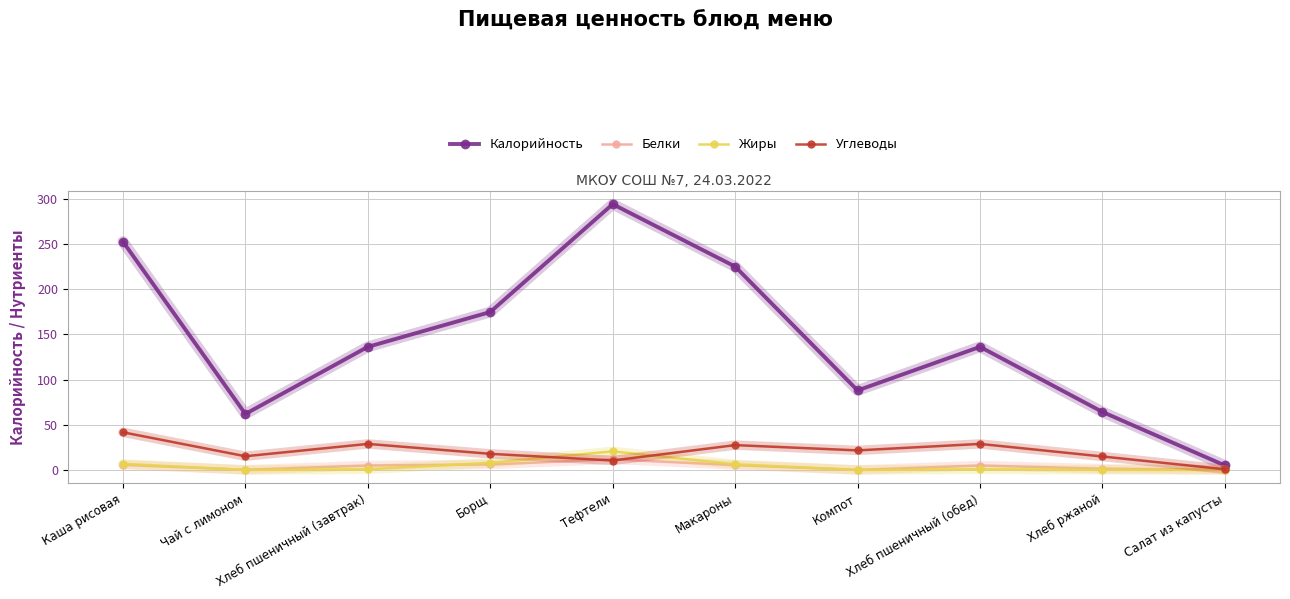

Which series has the largest total across all categories?

Калорийность